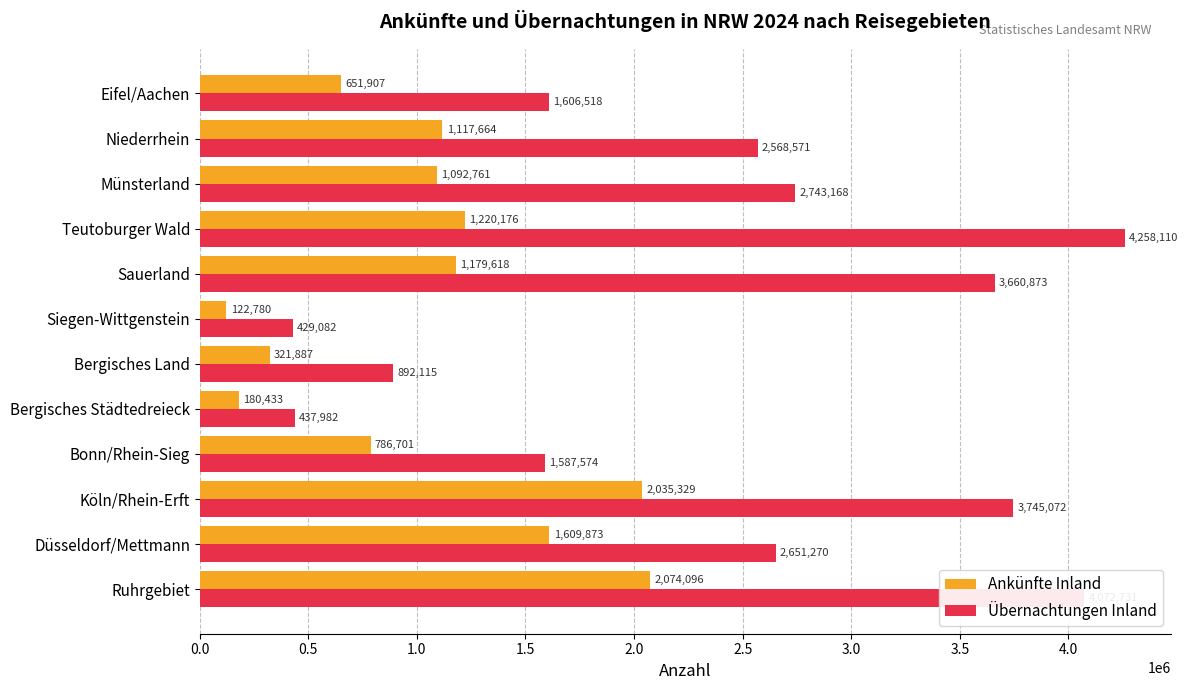

How many values in the Übernachtungen Inland series are below 2651270?

6